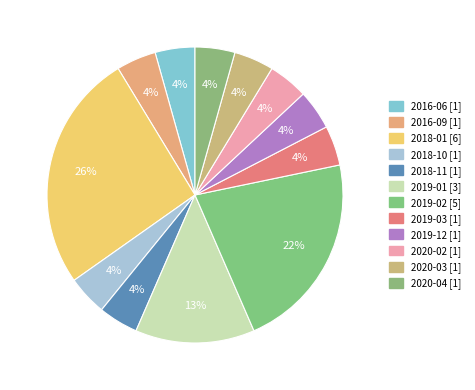

How many slices are in this pie chart?

12